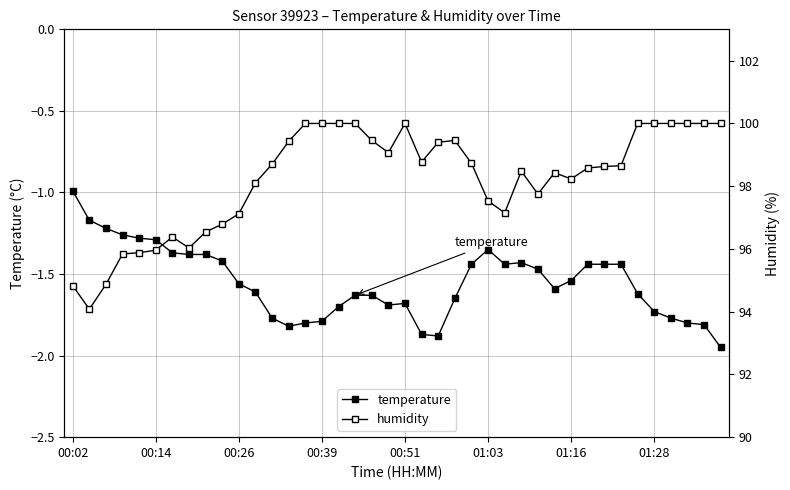

Count the number of data series in this chart.

2